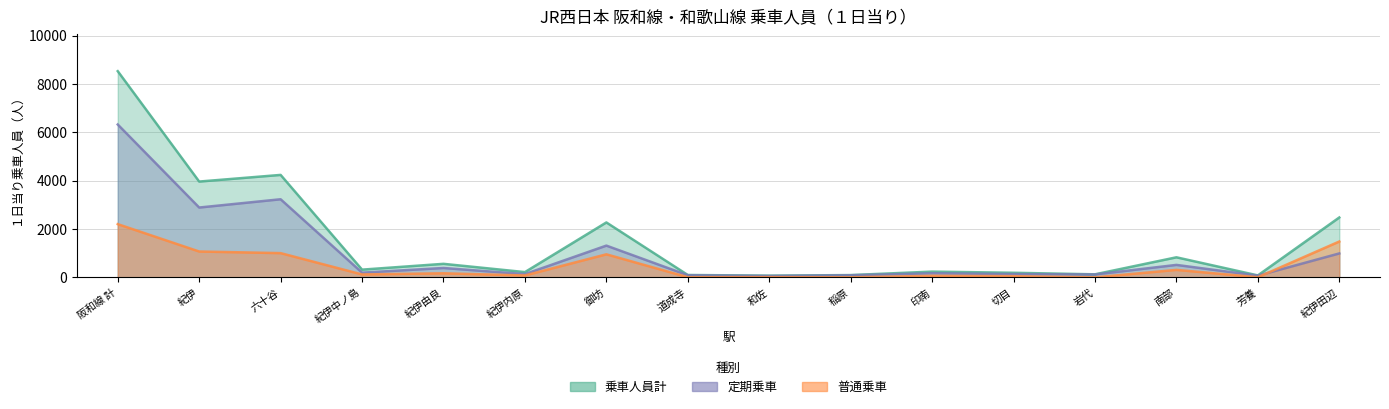

At 紀伊田辺, list the series in order from largest to smallest.

乗車人員計, 普通乗車, 定期乗車